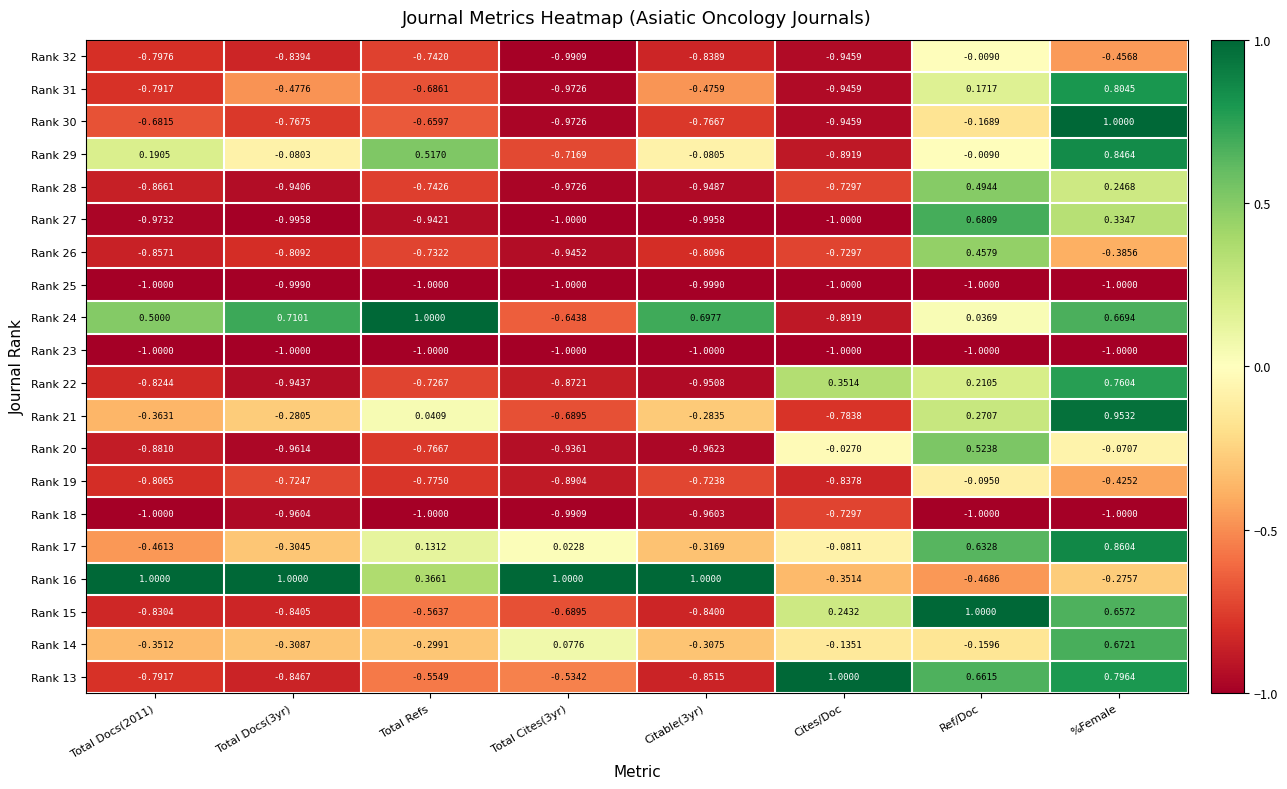

Where is Rank 27 nearest to the value 0?

%Female